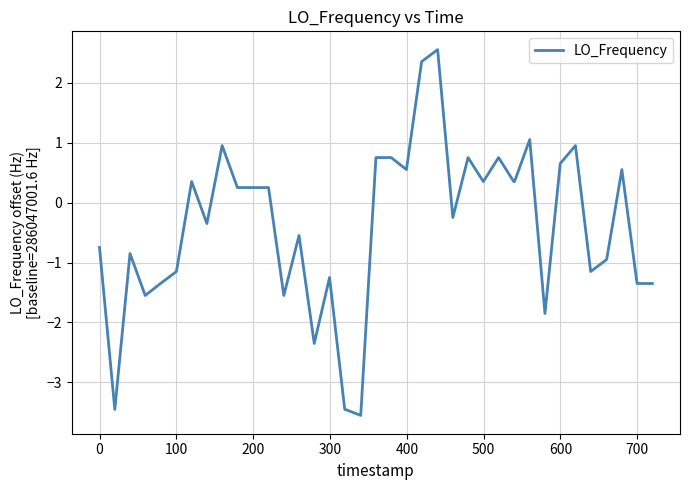

What is the smallest value displayed?

-3.5